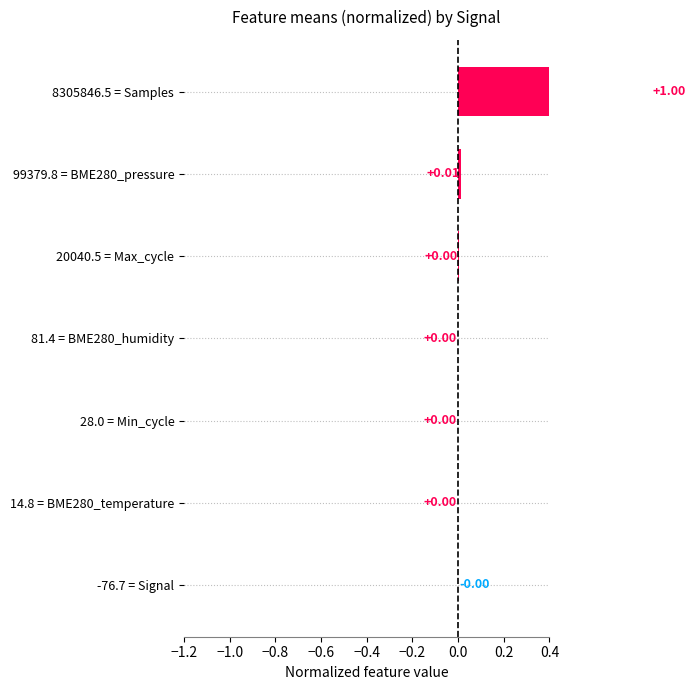

The value at 14.8 = BME280_temperature is 0.0. True or false?

False